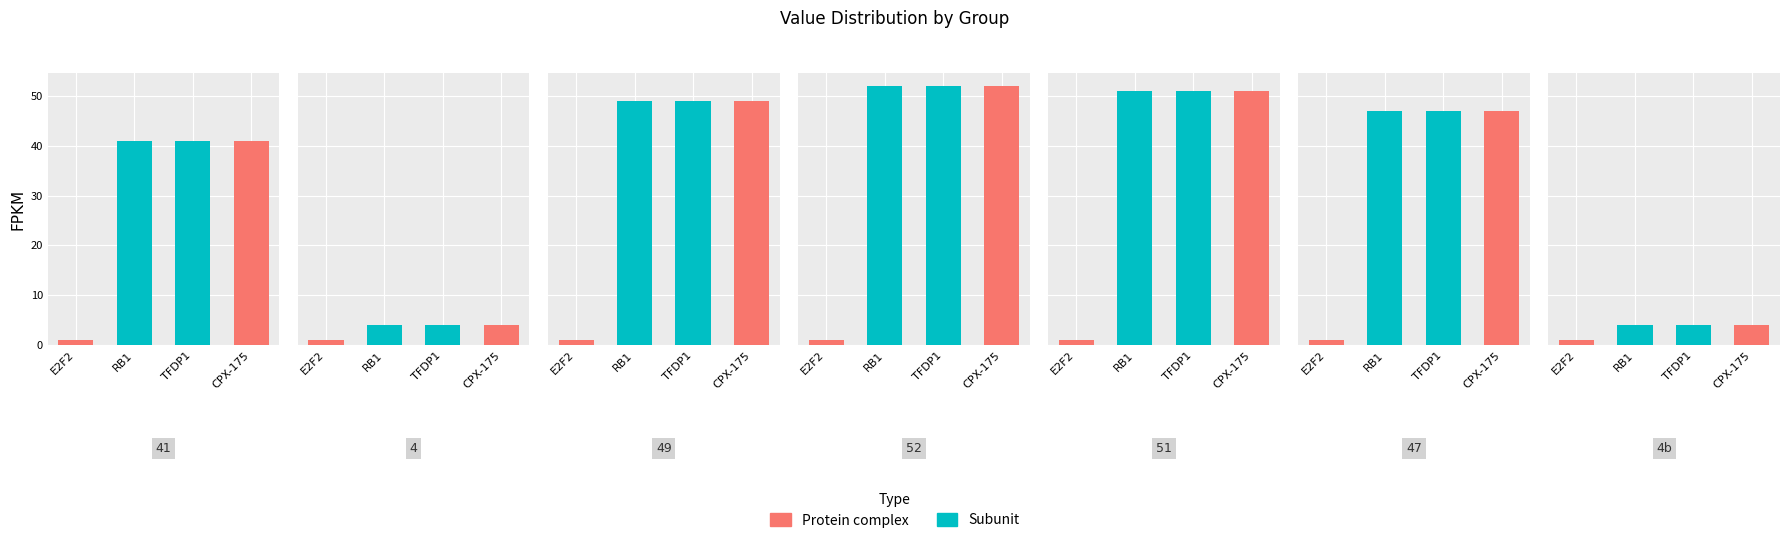

Rank the series by their average value, from lowest to highest.

Protein complex, Subunit